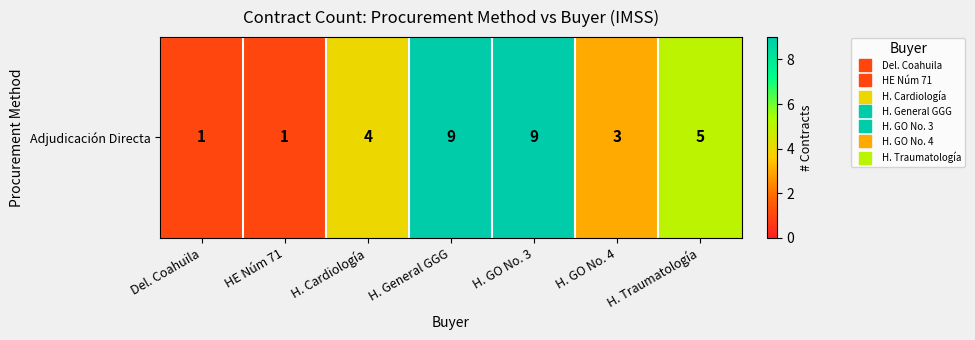

Rank the categories by value from highest to lowest.

H. General GGG, H. GO No. 3, H. Traumatología, H. Cardiología, H. GO No. 4, Del. Coahuila, HE Núm 71